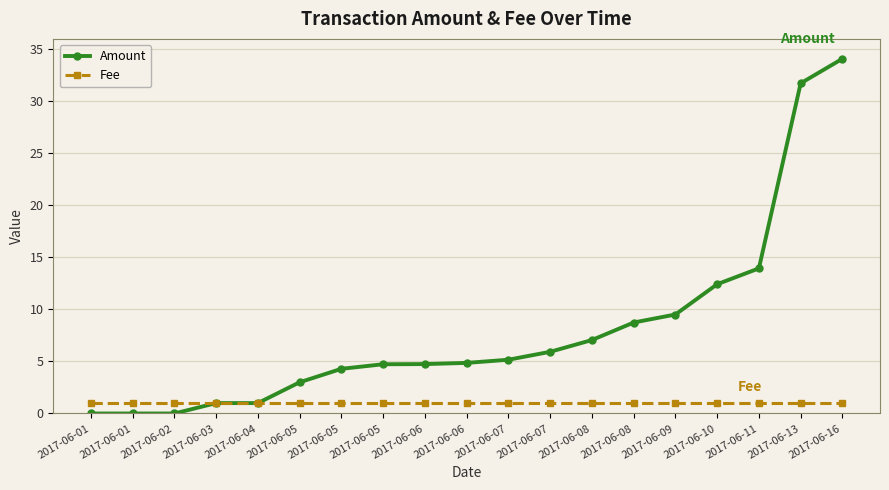

The value of Amount at 2017-06-16 is 34.1. True or false?

True